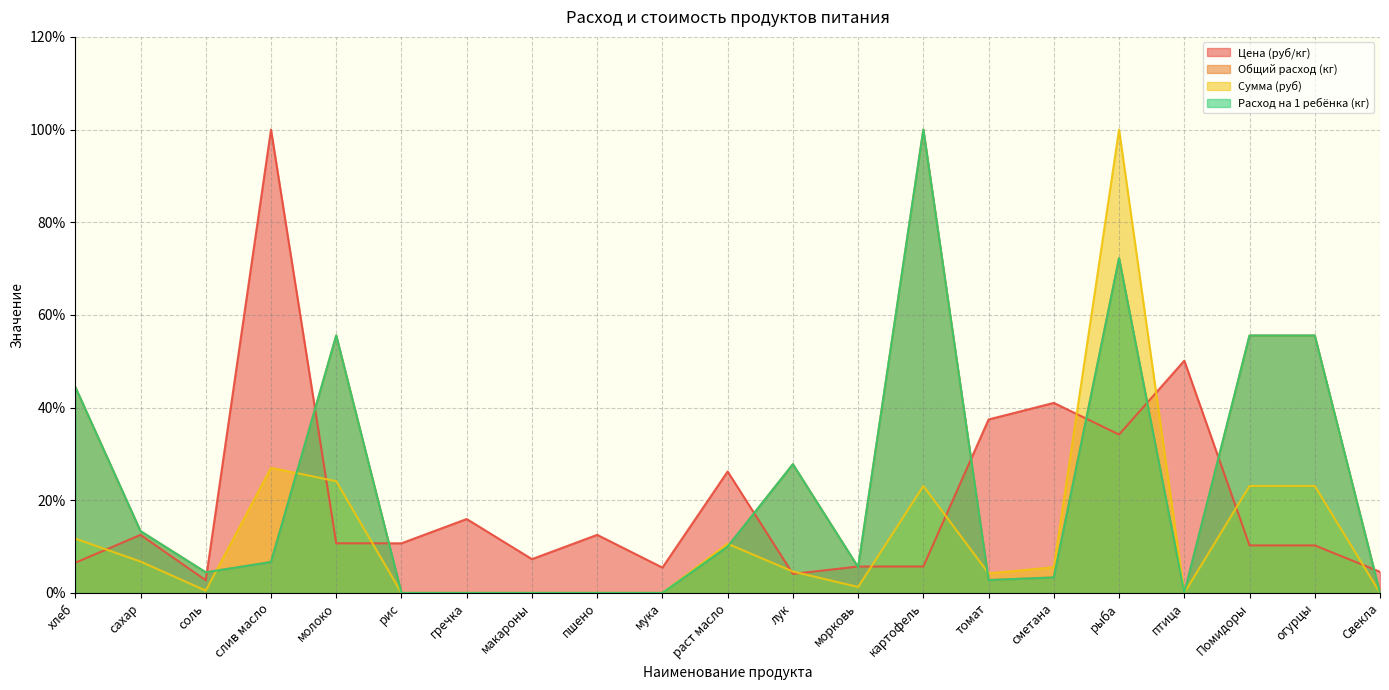

Which has a higher value, пшено or макароны?

пшено